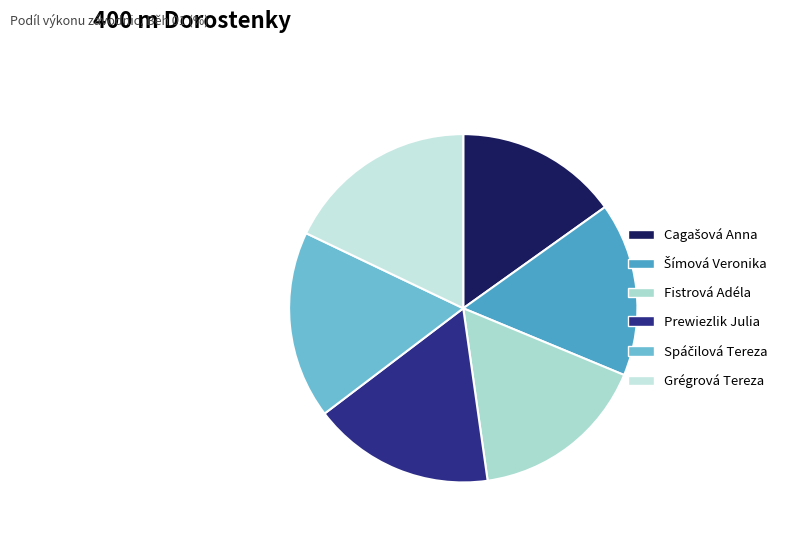

Count the number of slices in the pie.

6